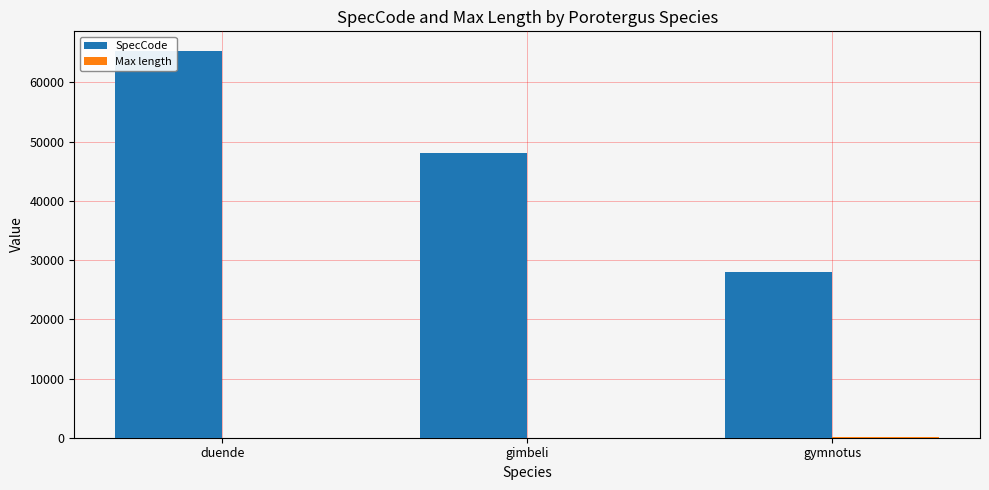

At which category is the sum across all series the highest?

duende